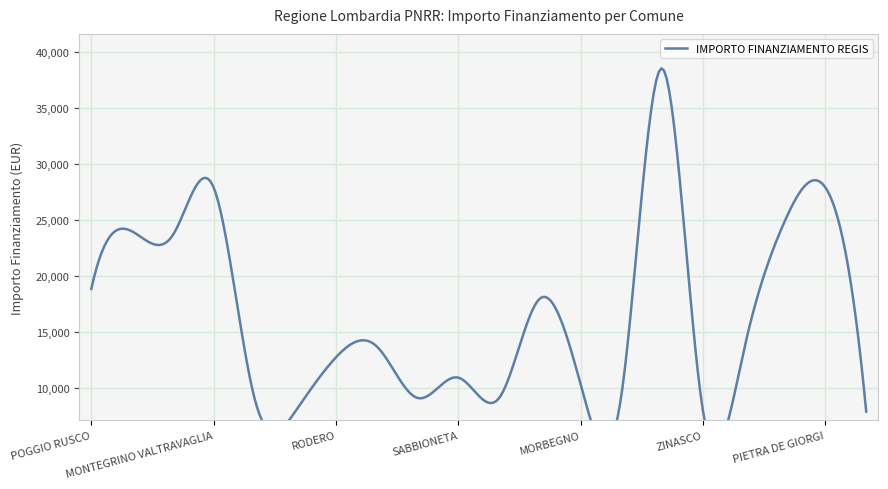

What is the maximum value shown in the chart?

38565